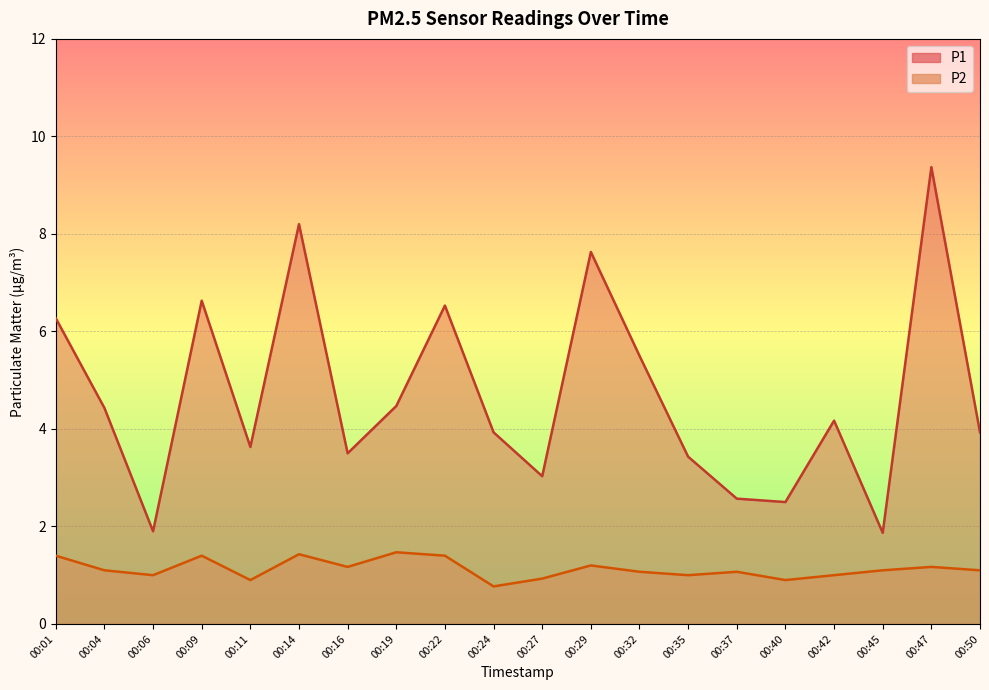

How many data points does each series have?

20